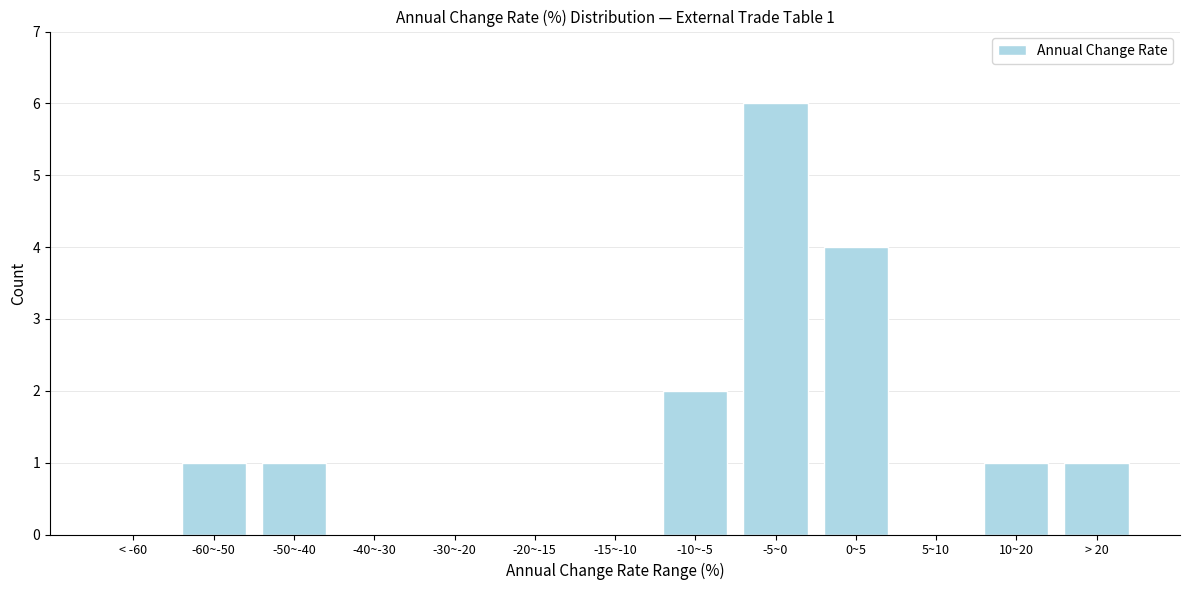

Reading left to right, extract all data points from this chart.

< -60=0	-60~-50=1	-50~-40=1	-40~-30=0	-30~-20=0	-20~-15=0	-15~-10=0	-10~-5=2	-5~0=6	0~5=4	5~10=0	10~20=1	> 20=1